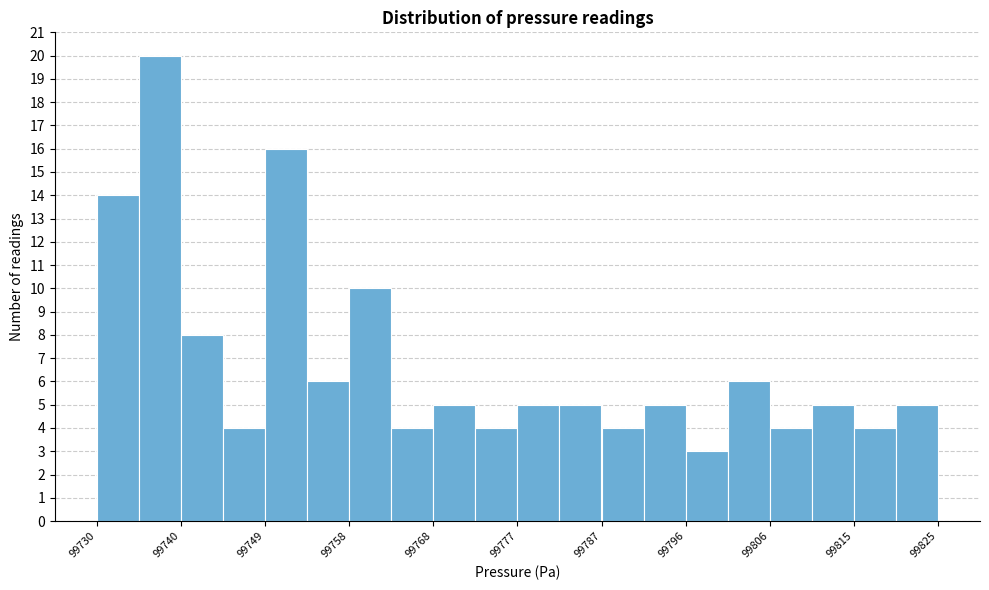

Reading left to right, list every bar in this chart as the range it spans on the x-axis followed by its height. Neither the bar edges nor the heights are printed on the chart, so give them approximately, as read against the axes.

99731 to 99735: 14
99735 to 99740: 20
99740 to 99745: 8
99745 to 99750: 4
99750 to 99754: 16
99754 to 99759: 6
99759 to 99764: 10
99764 to 99768: 4
99768 to 99773: 5
99773 to 99778: 4
99778 to 99783: 5
99783 to 99787: 5
99787 to 99792: 4
99792 to 99797: 5
99797 to 99801: 3
99801 to 99806: 6
99806 to 99811: 4
99811 to 99816: 5
99816 to 99820: 4
99820 to 99825: 5